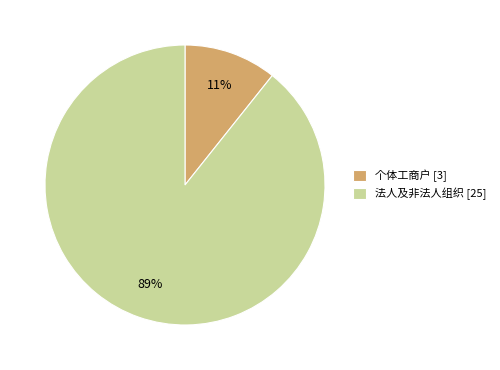

Between 个体工商户 [3] and 法人及非法人组织 [25], which is larger?

法人及非法人组织 [25]